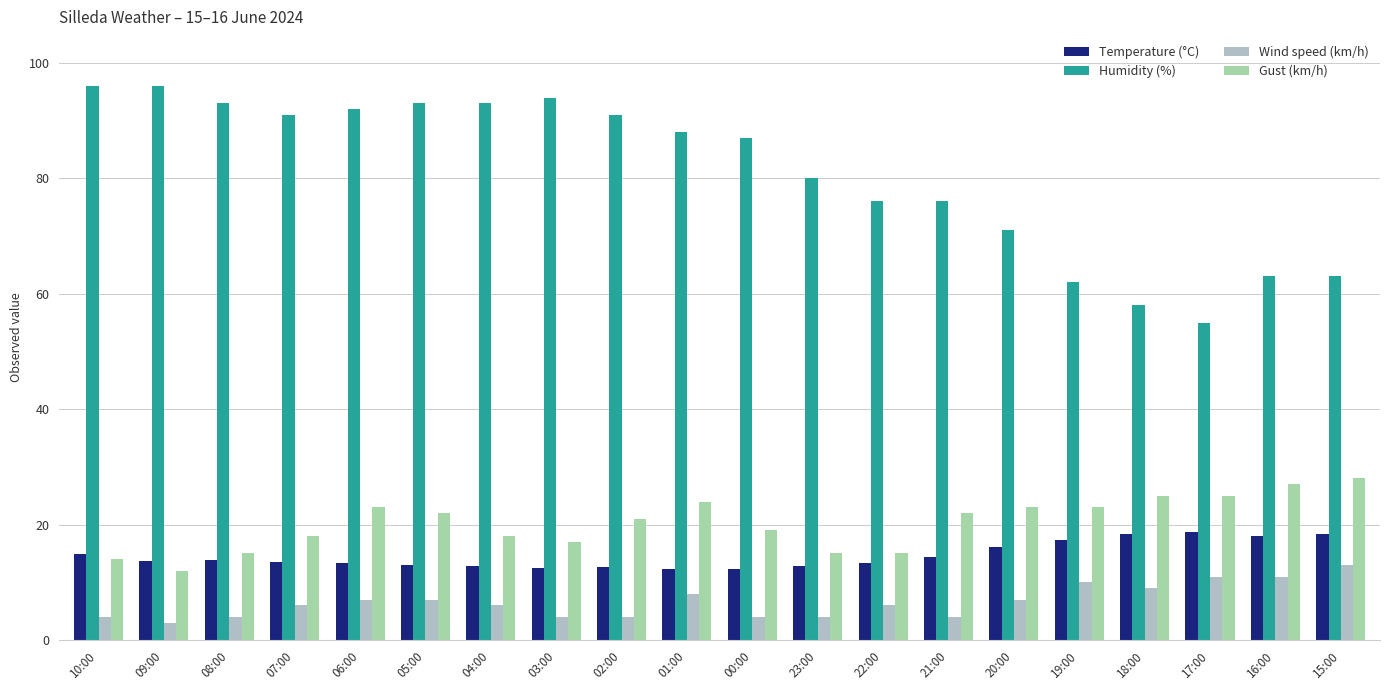

Which series changed the most between 23:00 and 19:00?

Humidity (%)